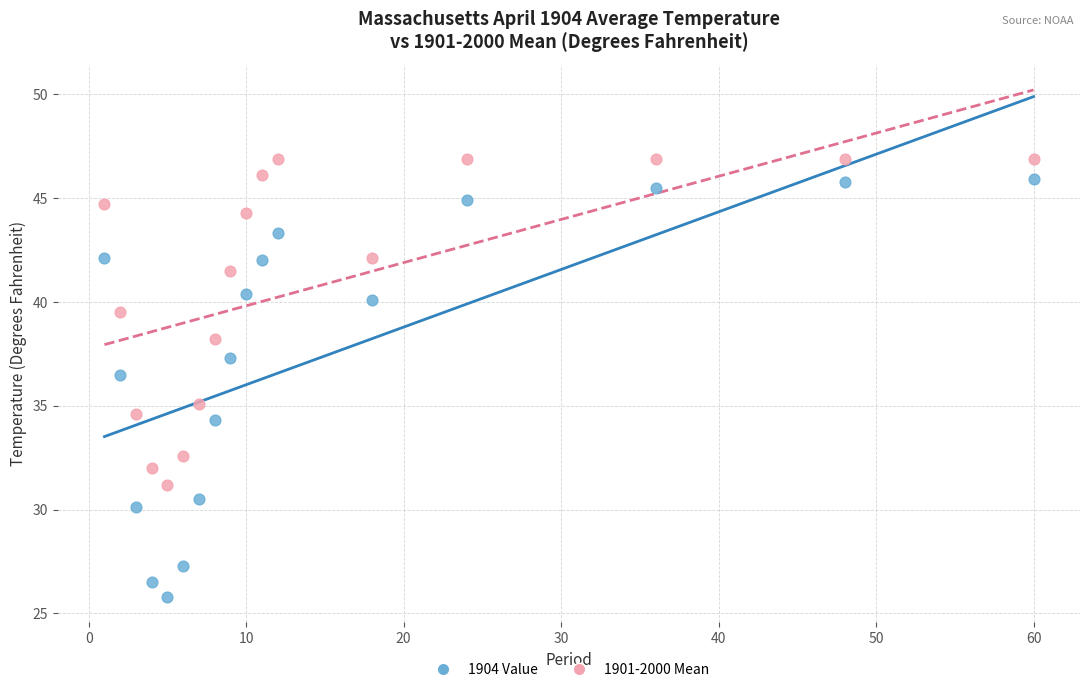

Which series has the largest Y range (max minus min)?

1904 Value